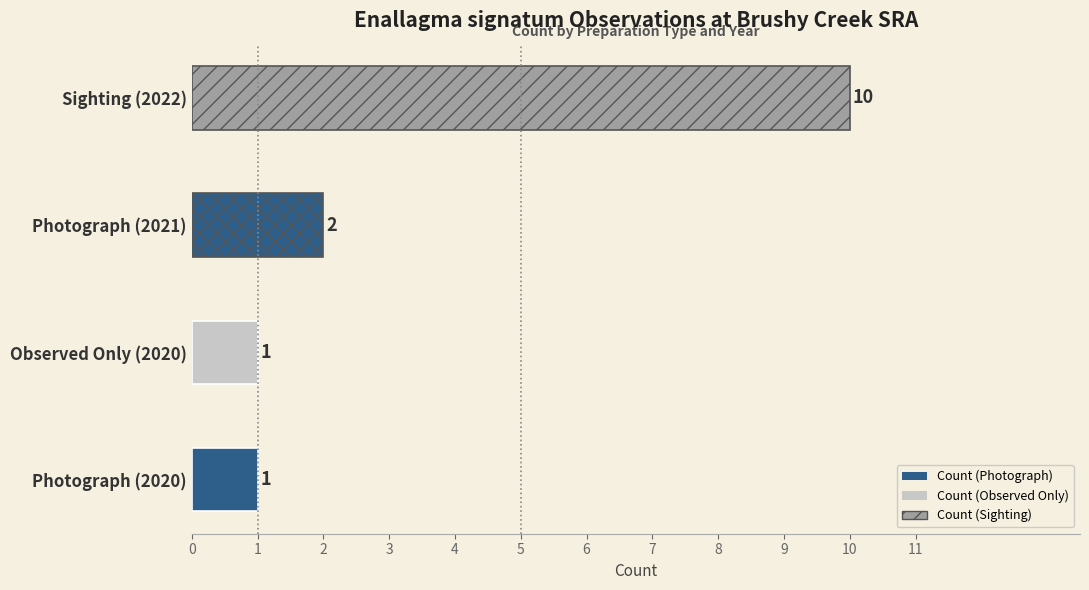

The chart shows a value of 1 at Observed Only (2020). True or false?

True